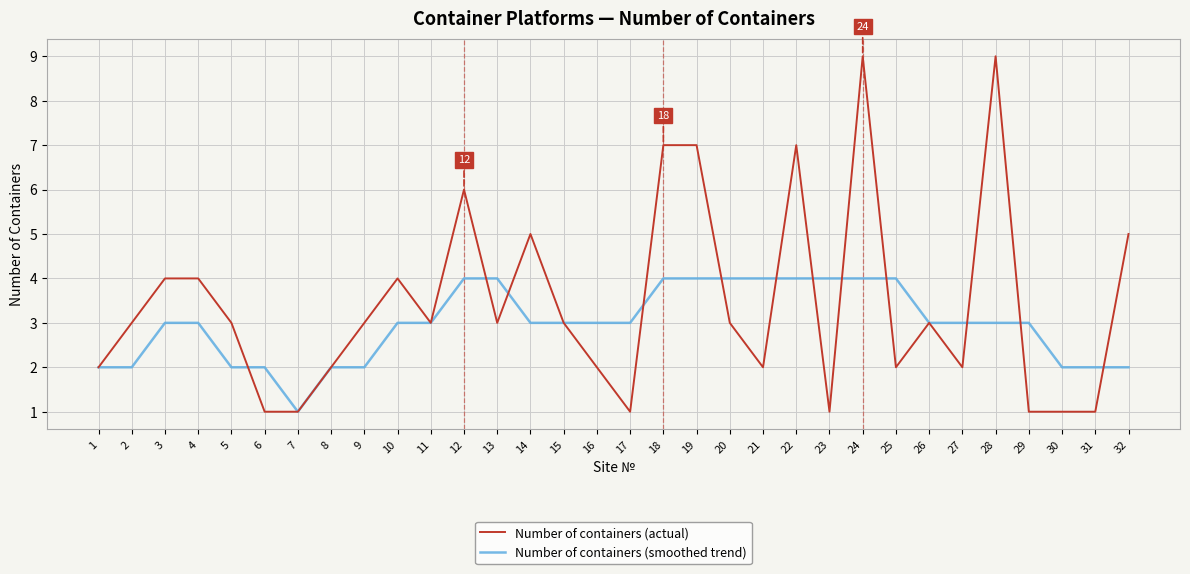

True or false: Number of containers (smoothed trend) has a value of 4 at 22.

True